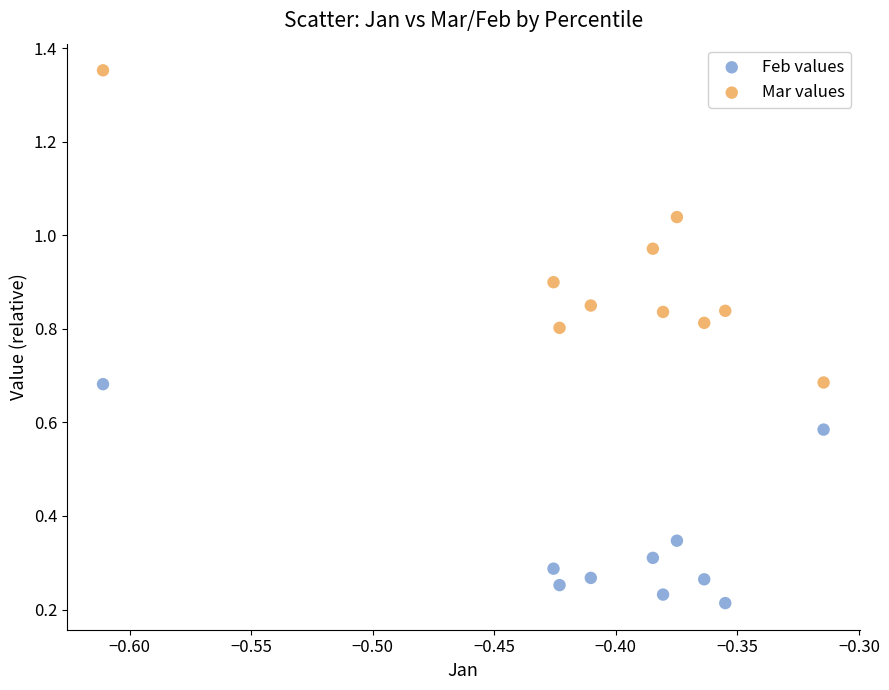

Across all data points, what is the range of Y values (max minus min)?

1.1